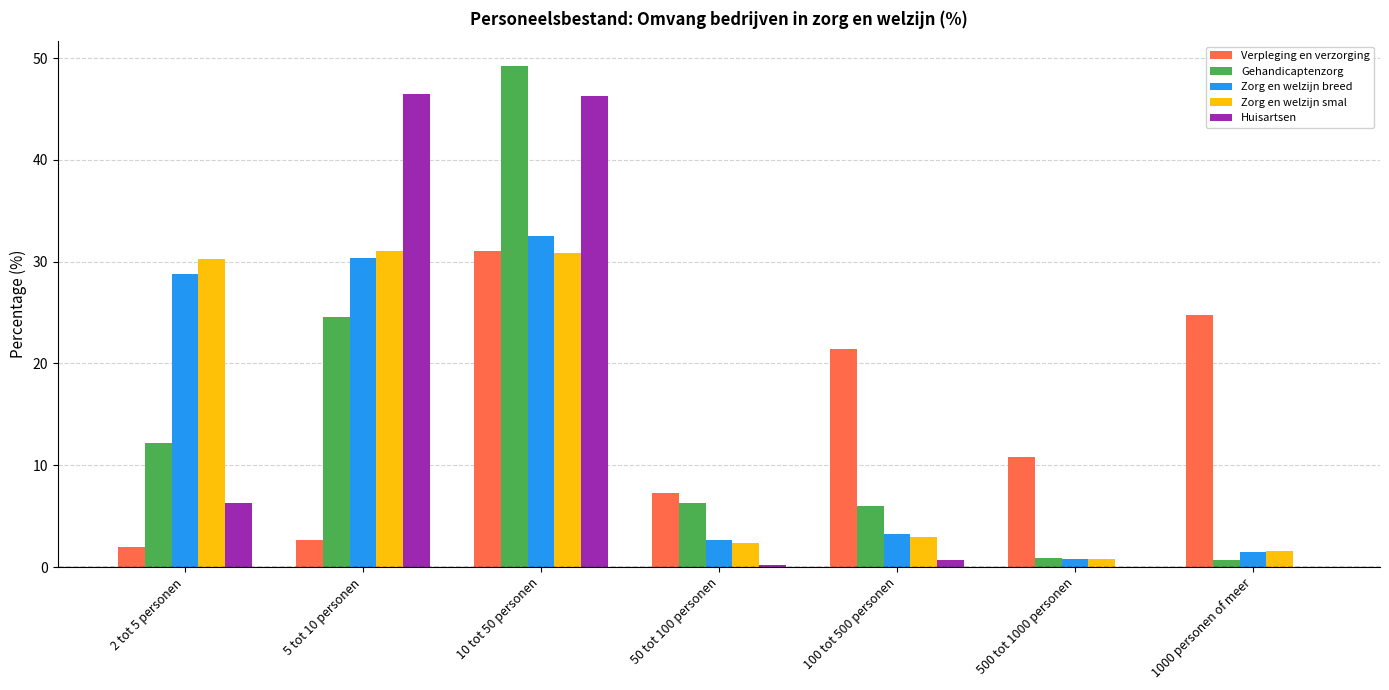

What are all the series names shown in the legend?

Verpleging en verzorging, Gehandicaptenzorg, Zorg en welzijn breed, Zorg en welzijn smal, Huisartsen